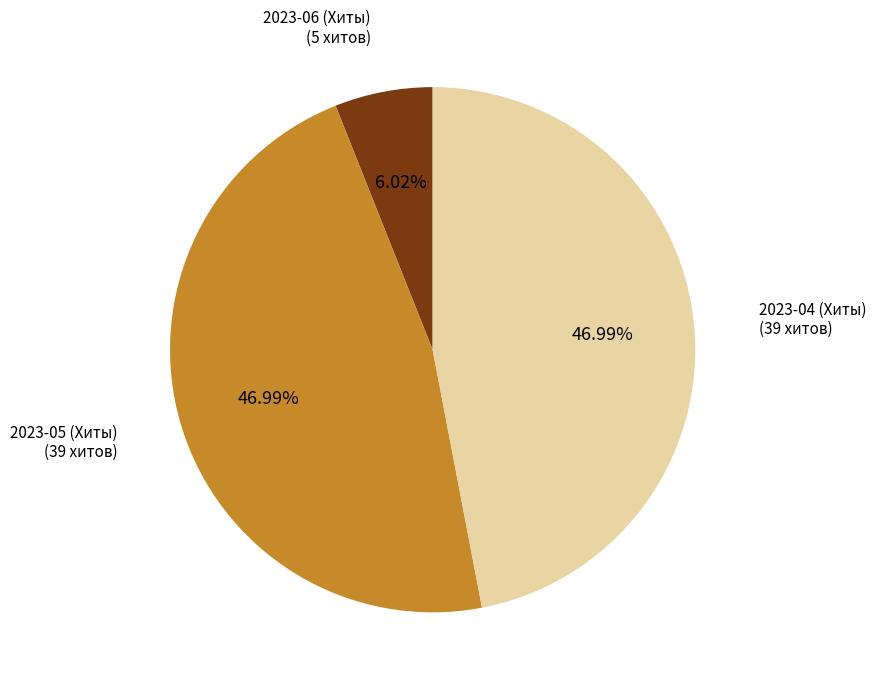

Is there any slice that represents more than half of the pie?

No